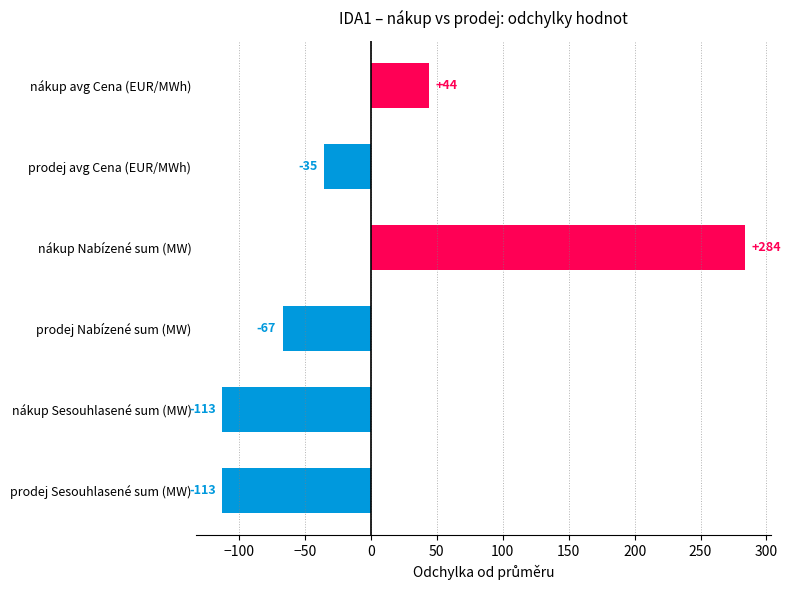

Between nákup avg Cena (EUR/MWh) and prodej Sesouhlasené sum (MW), which is larger?

nákup avg Cena (EUR/MWh)